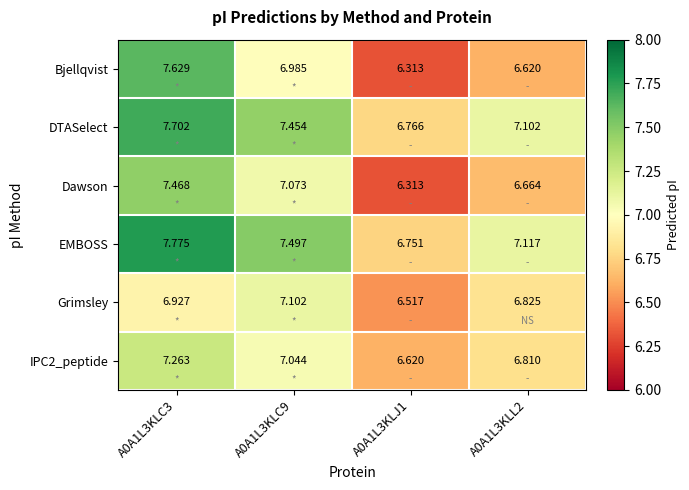

Which series has the largest range (max minus min)?

Bjellqvist